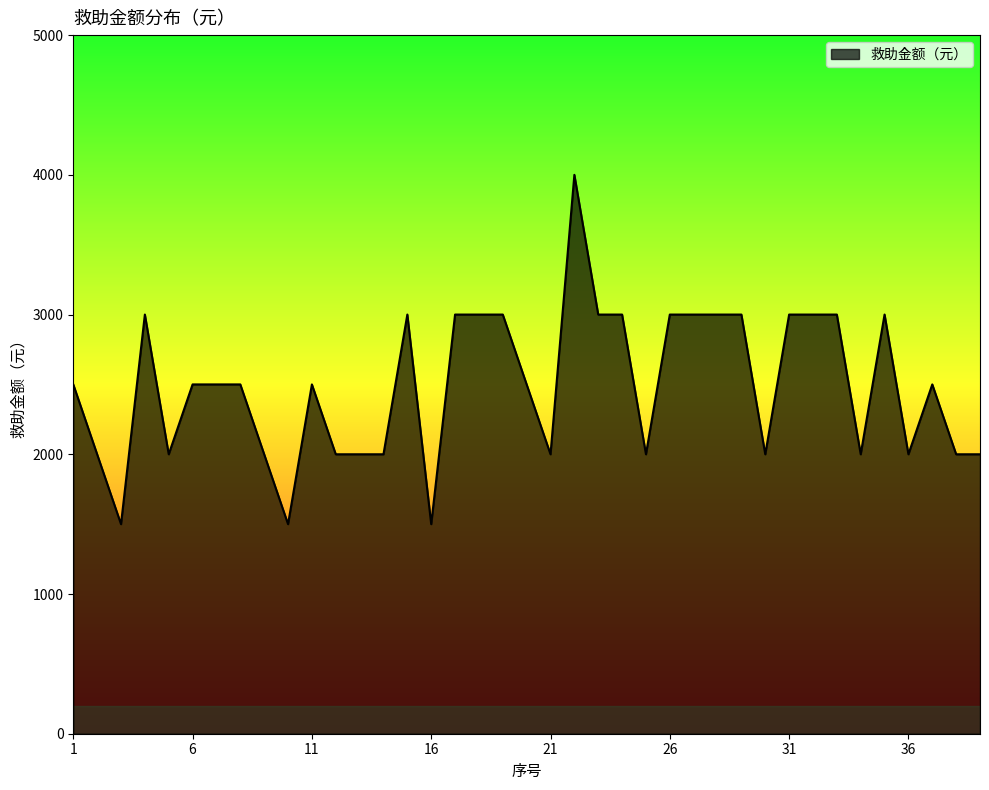

How many values are below 2500?

16